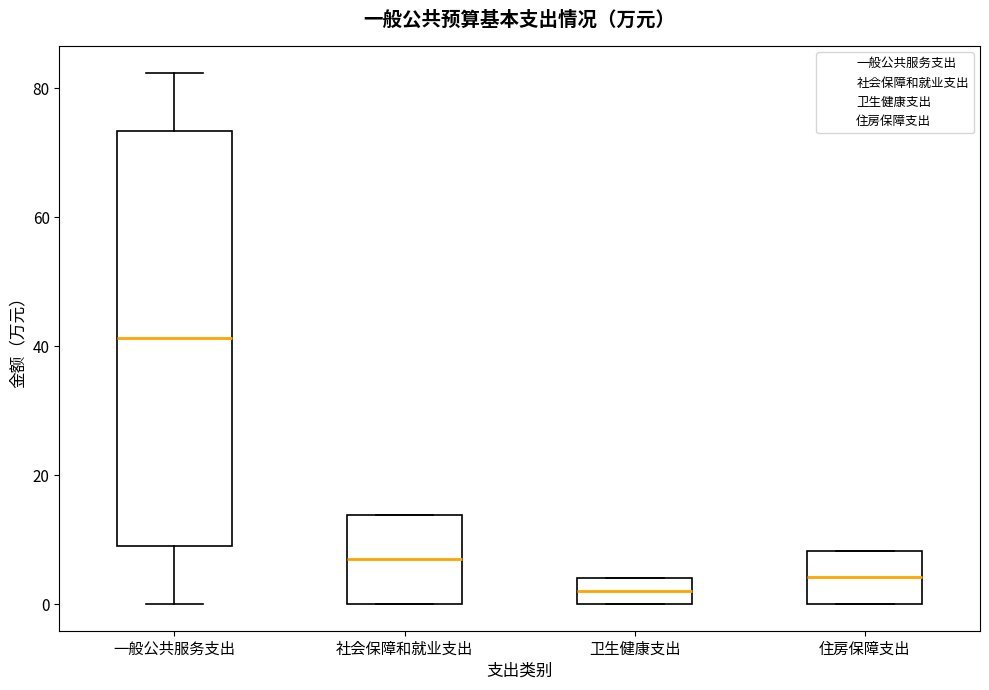

Which box's median line is the highest?

一般公共服务支出